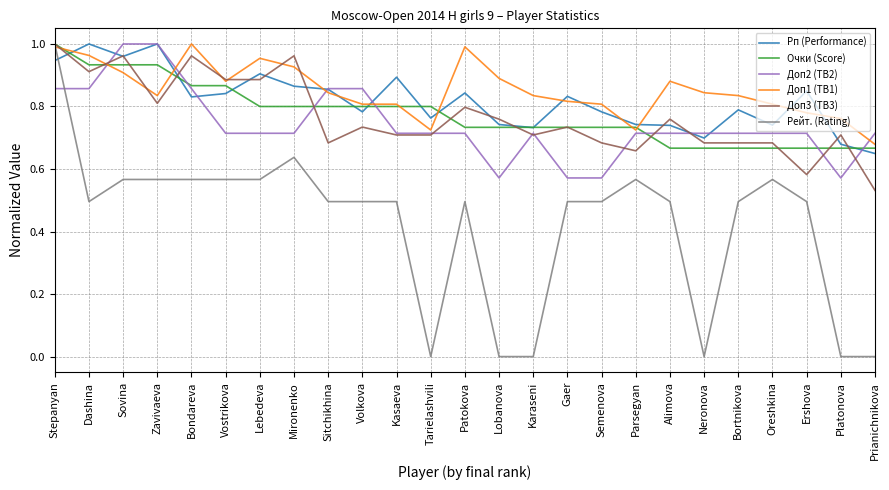

How many Рейт. (Rating) values are between 0 and 1?

25